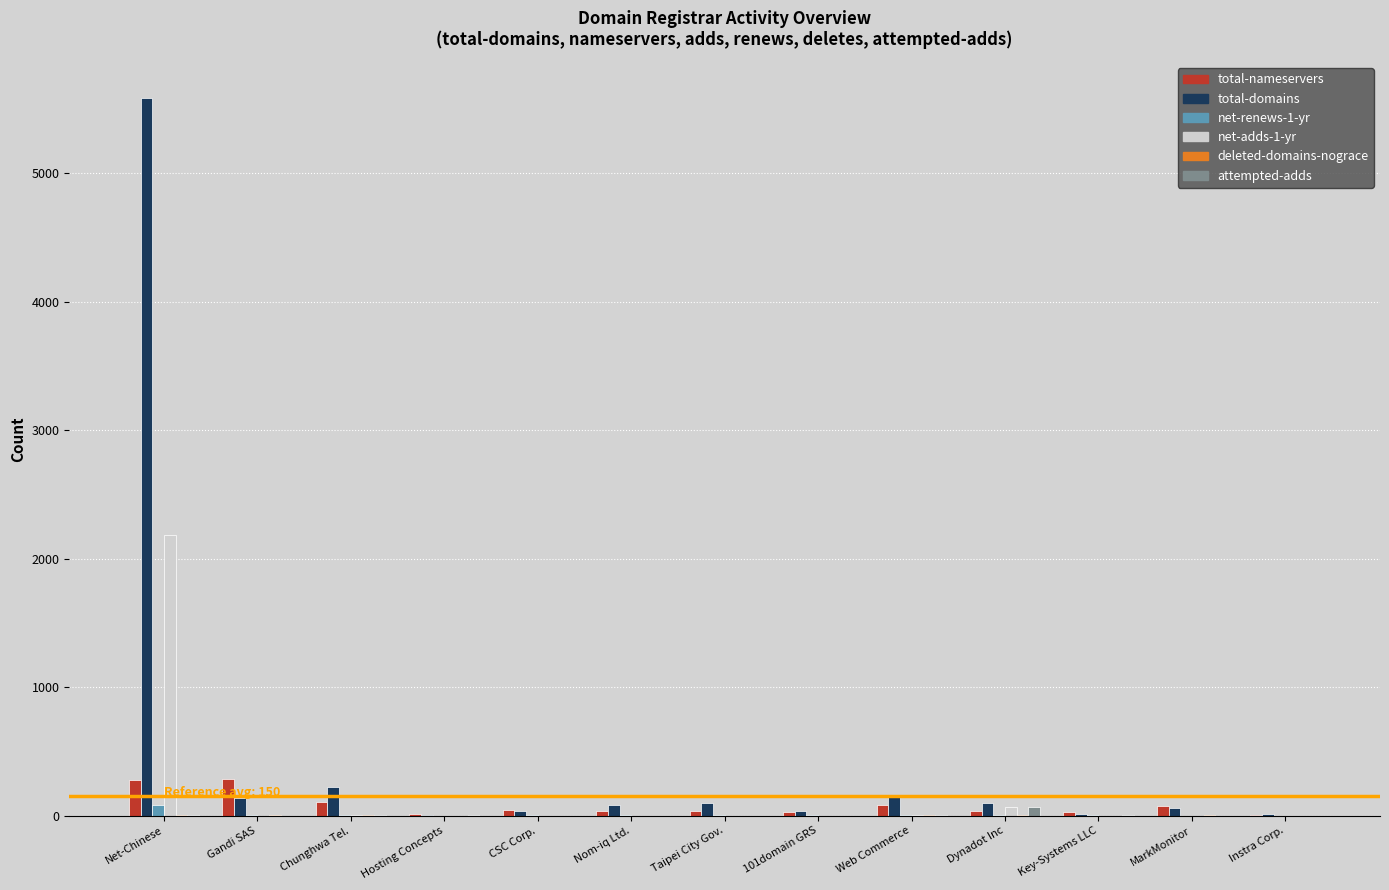

What is the sum of all total-domains values?

6537